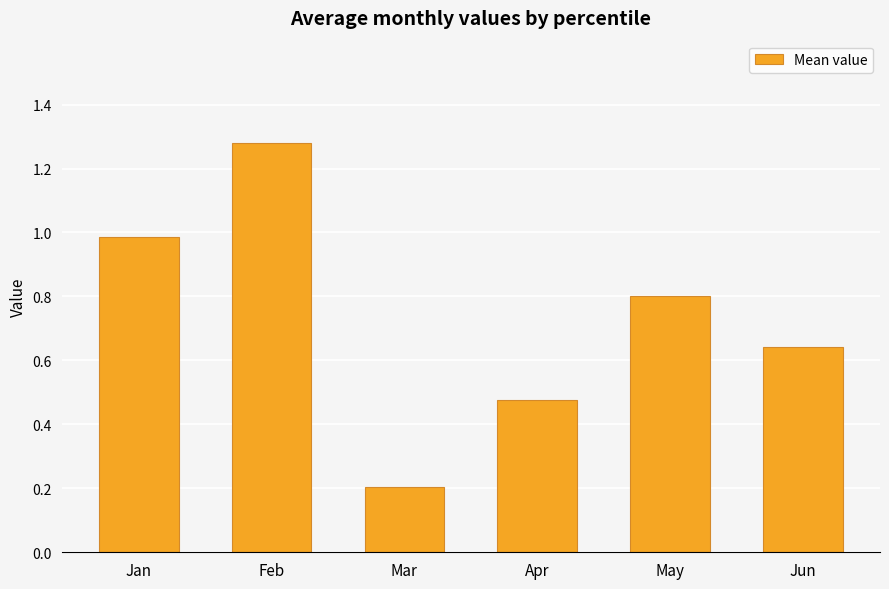

Count the number of data series in this chart.

1